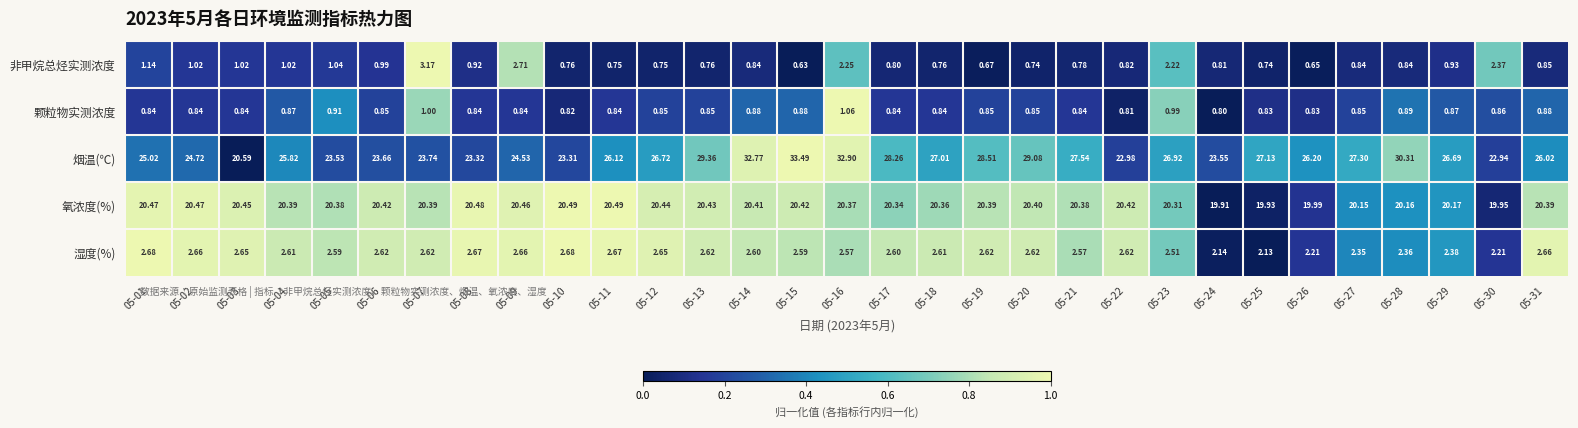

Count the number of categories in the chart.

31